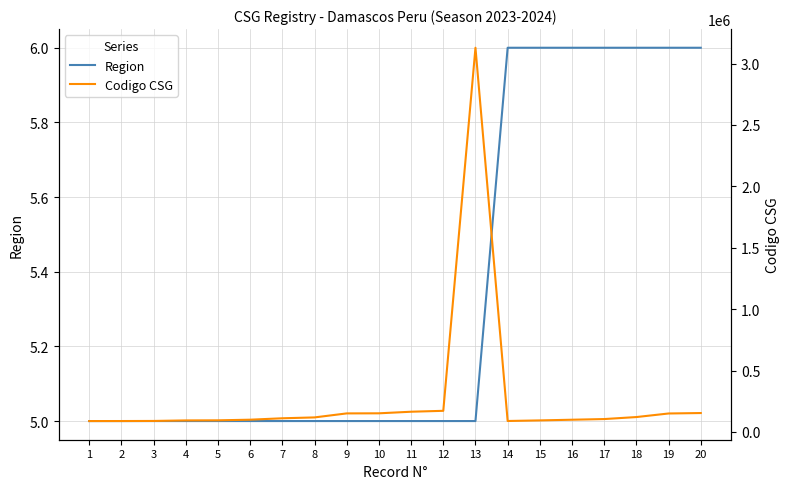

Rank the categories by Codigo CSG value from highest to lowest.

13, 12, 11, 20, 10, 9, 19, 18, 8, 7, 17, 6, 16, 5, 15, 4, 3, 14, 2, 1